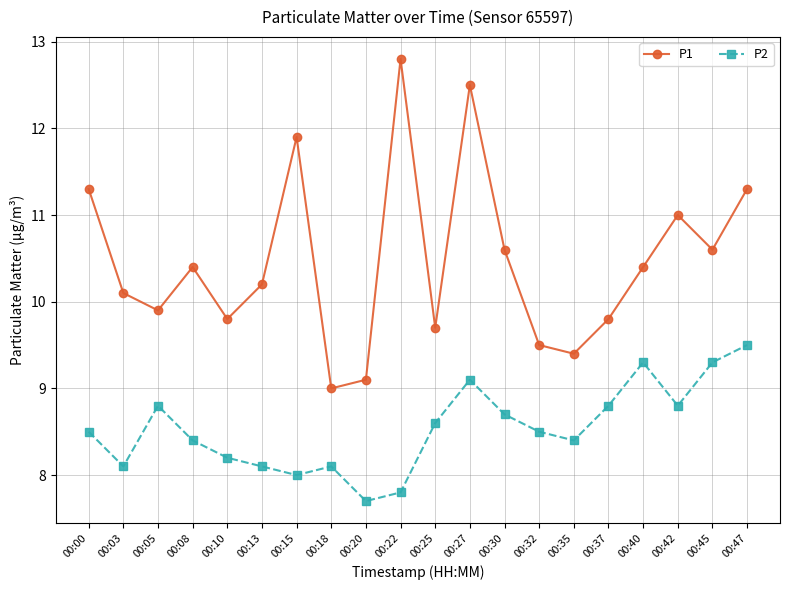

The P2 series shows 8.4 at 00:08. True or false?

True